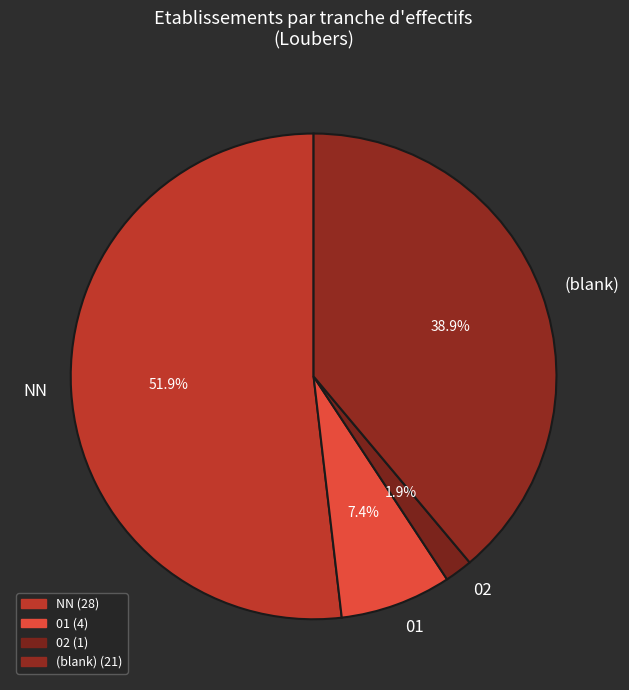

How many slices are in this pie chart?

4